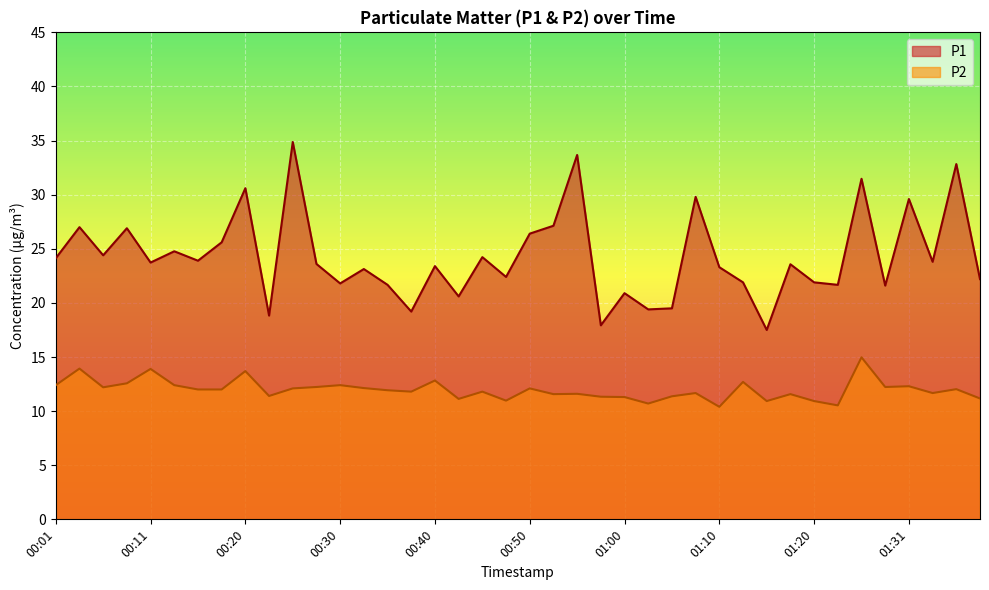

What is the label of the 26th point from the right?

00:35